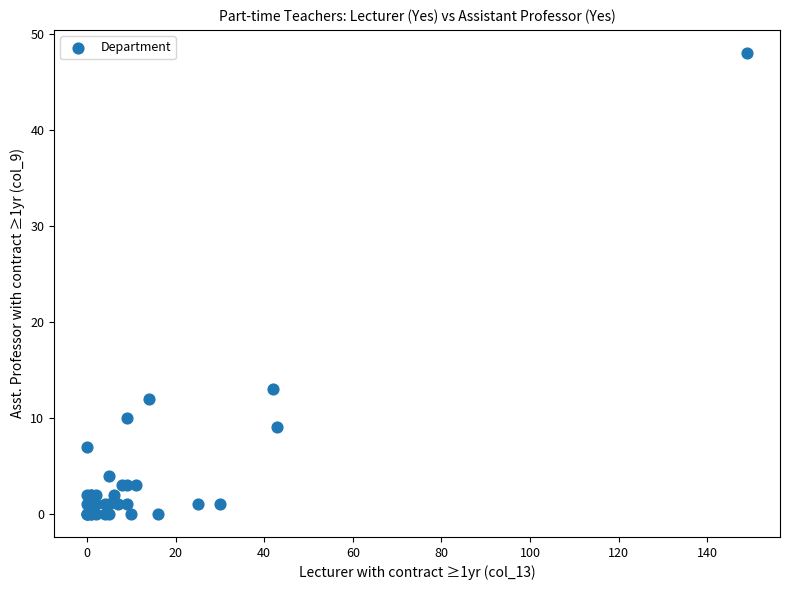

What Y value in the scatter plot is closest to 24?

13